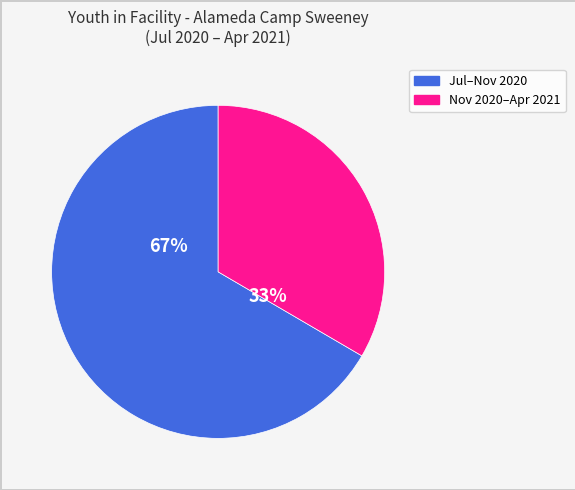

Count the number of slices in the pie.

2